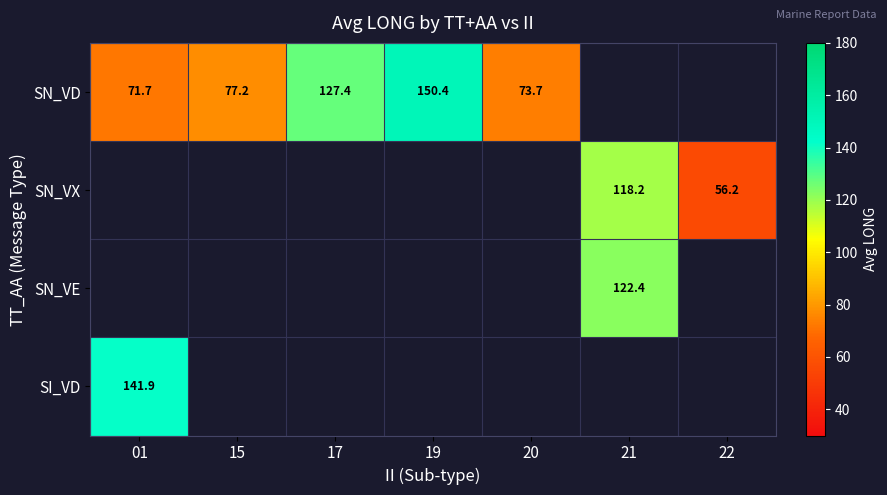

Is the value of SN_VX at 22 greater than the value of SN_VD at 01?

No